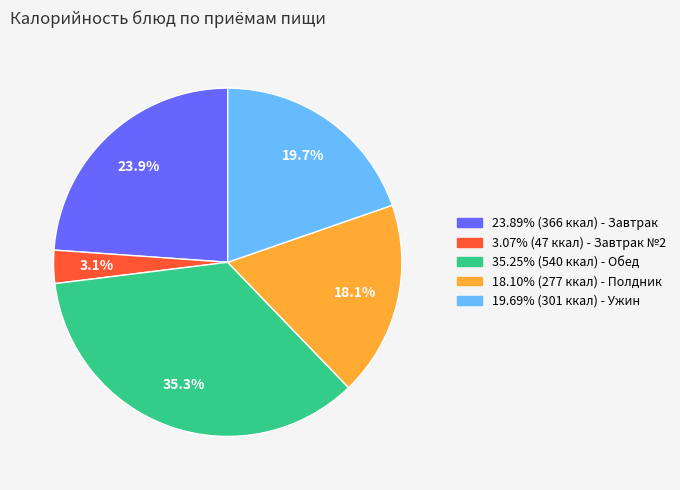

Does any single category account for the majority?

No